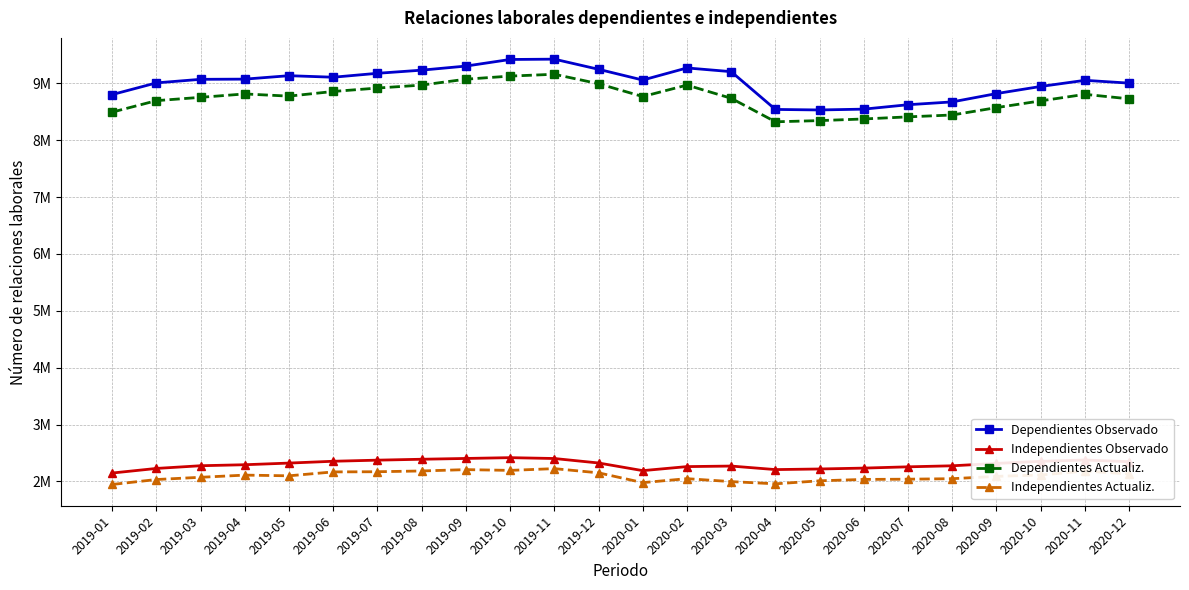

At which category does Dependientes Observado reach its first local peak?

2019-05